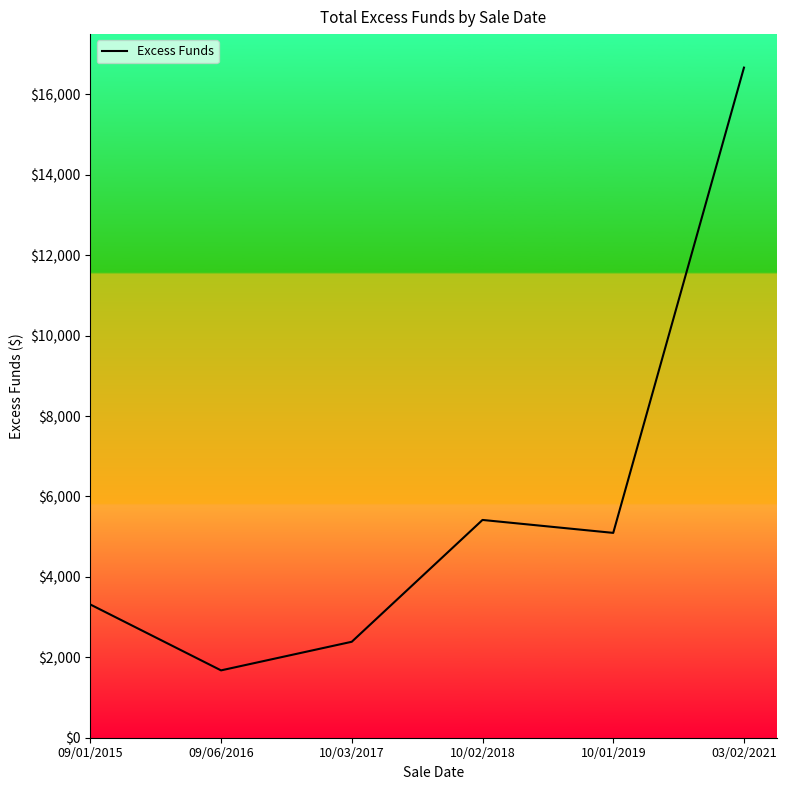

What is the change in value from 10/03/2017 to 03/02/2021?

+14279.9